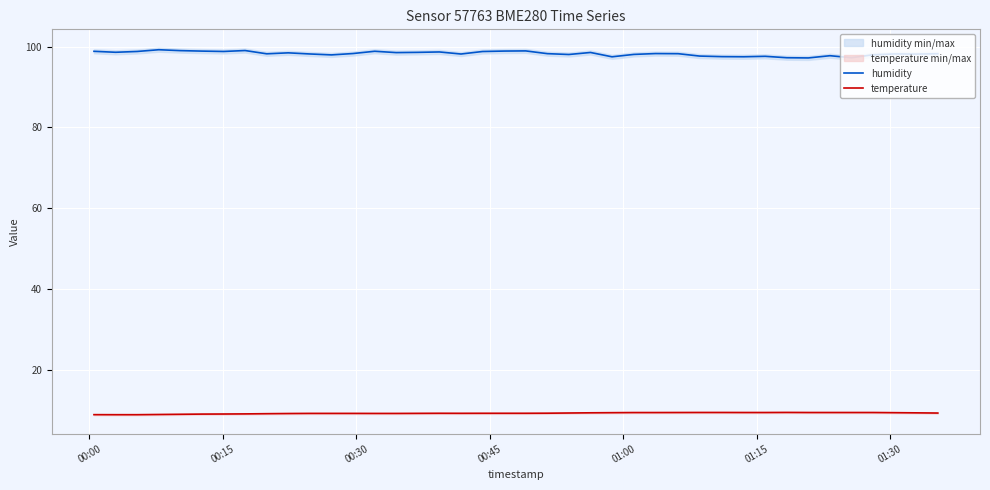

True or false: humidity and temperature intersect in this chart.

False